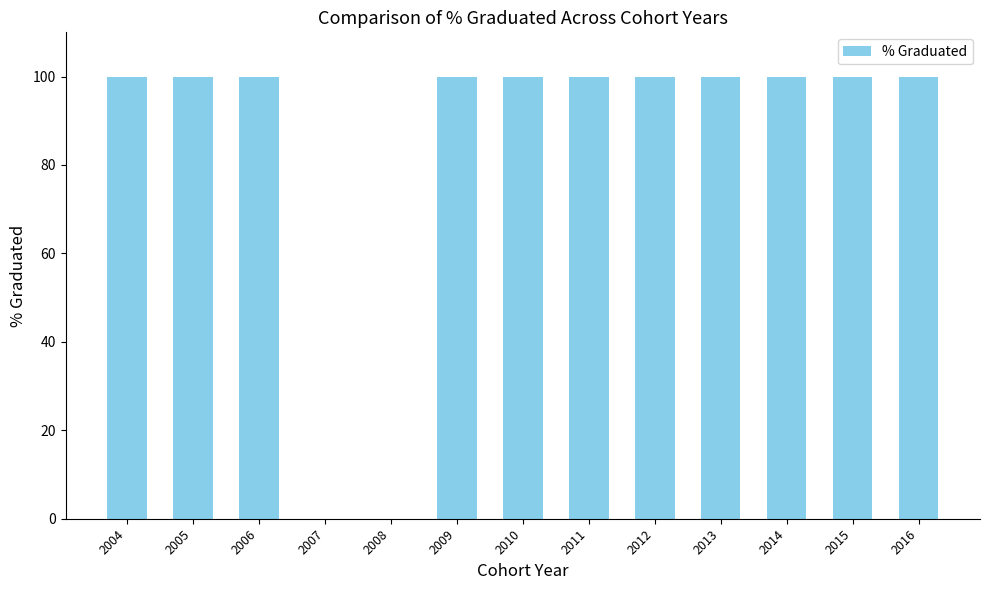

What is the sum of the values at 2005 and 2010?

200